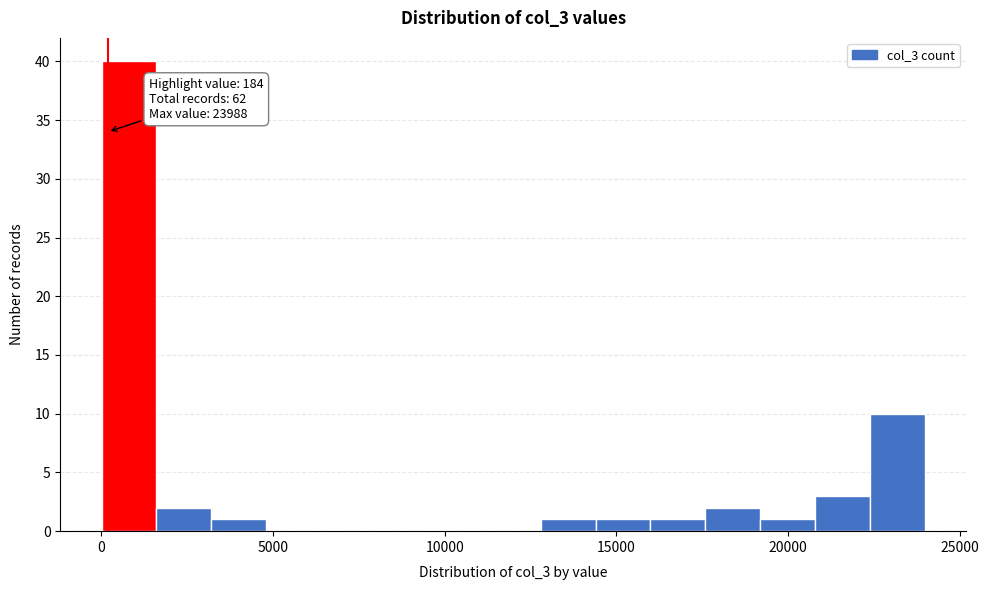

Read against the x-axis, roughly where is the centre of the tallest bar?

1000